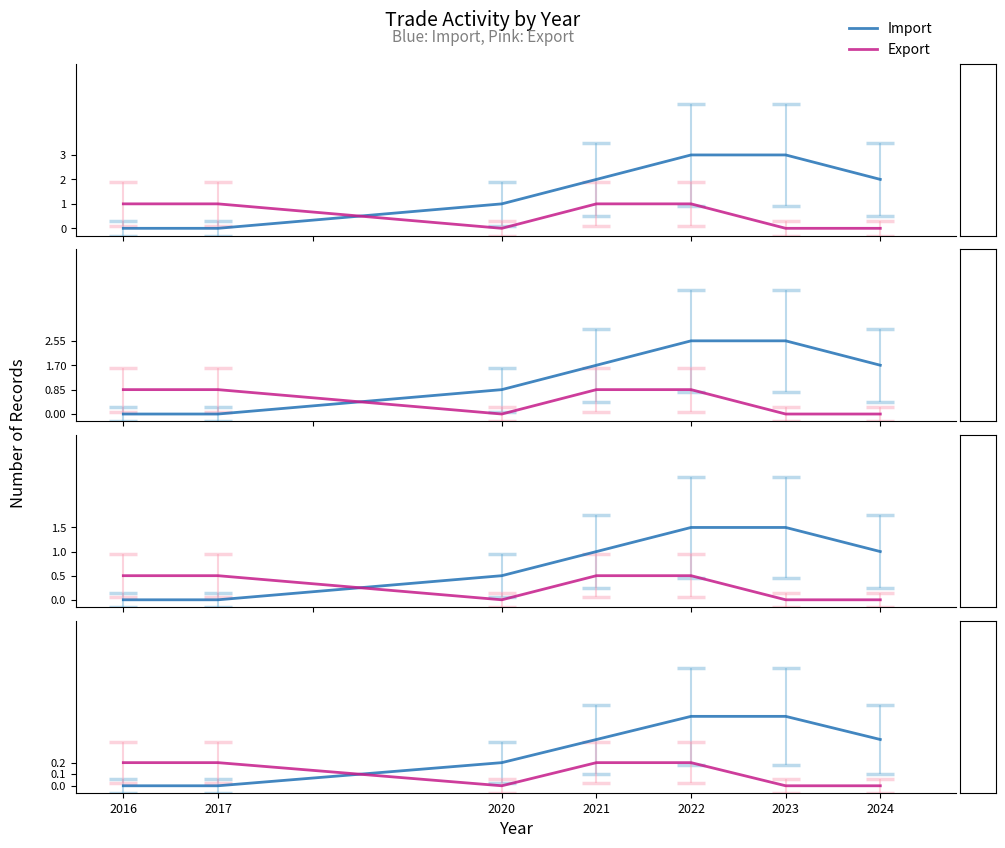

Rank the series by their maximum value, from highest to lowest.

Import, Export